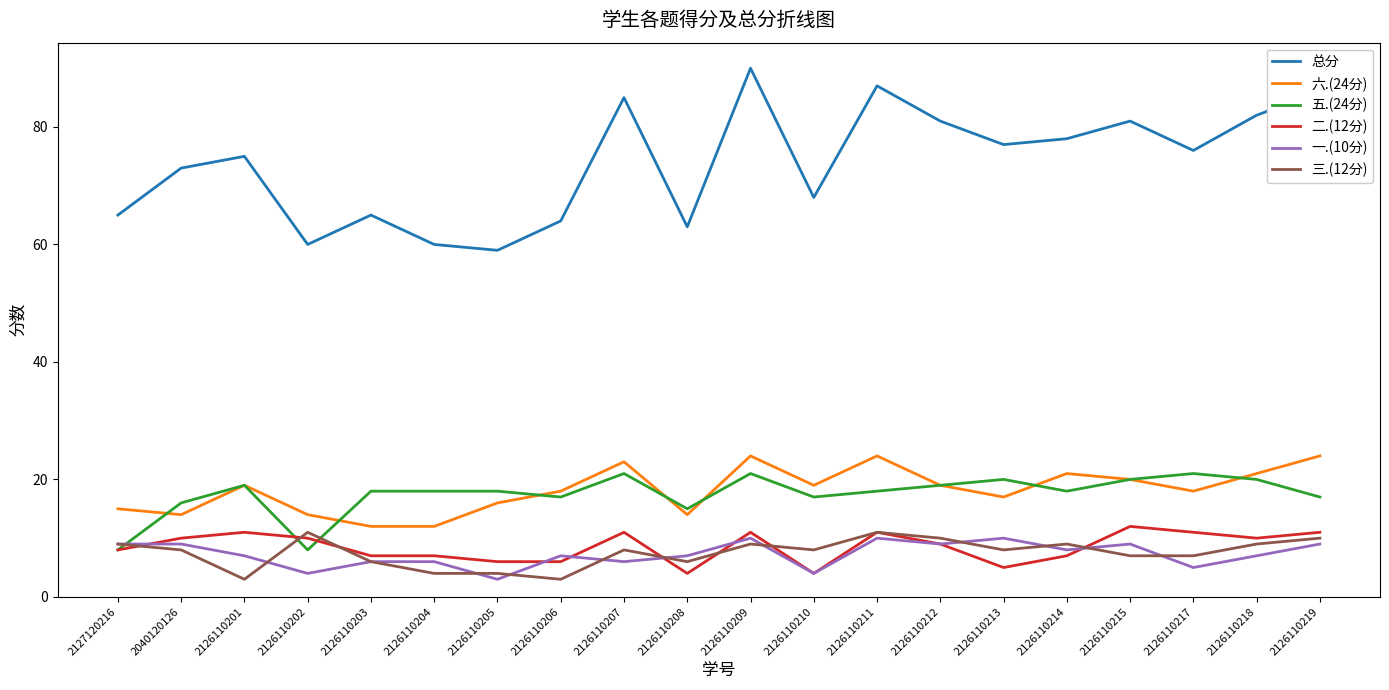

True or false: 六.(24分) has a value of 18 at 2126110206.

True